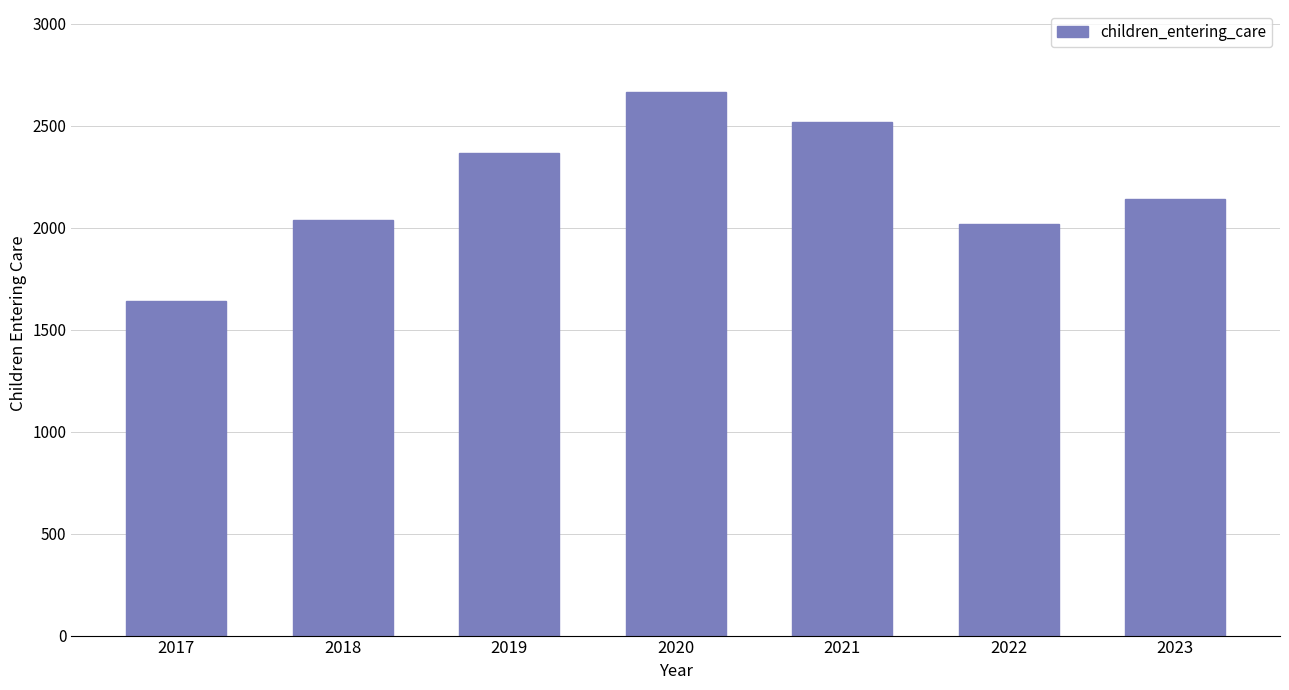

What is the average value?

2198